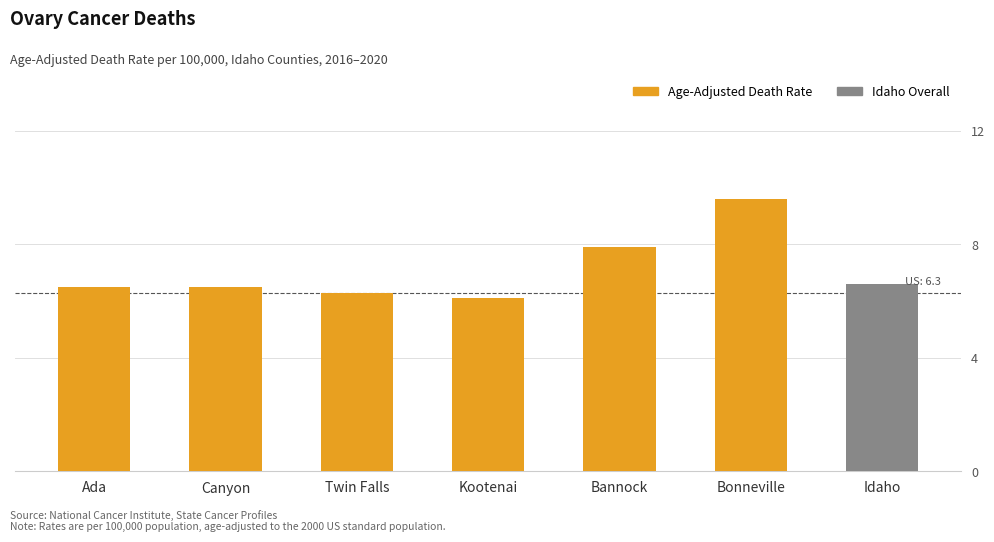

The chart shows a value of 10.4 at Canyon. True or false?

False